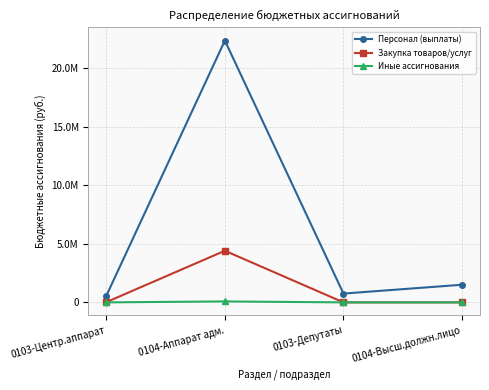

At which category does the chart reach its peak across all series?

0104-Аппарат адм.